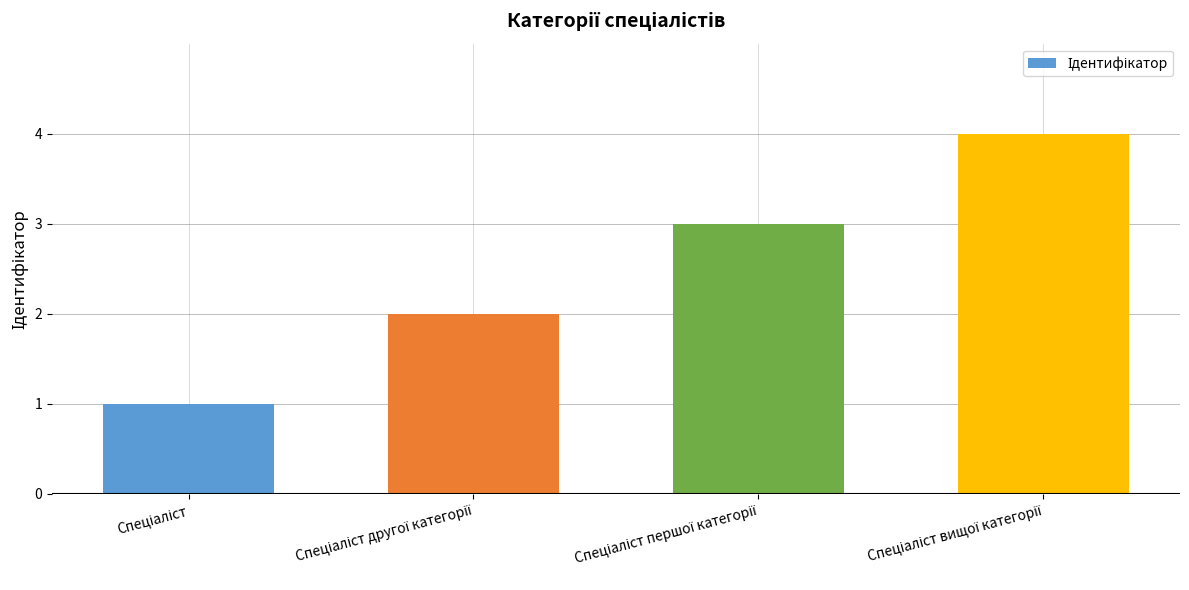

What is the difference between the maximum and minimum values?

3